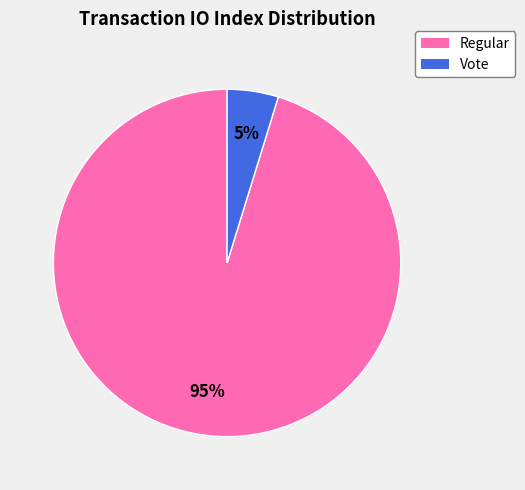

What is the largest slice in the pie chart?

Regular